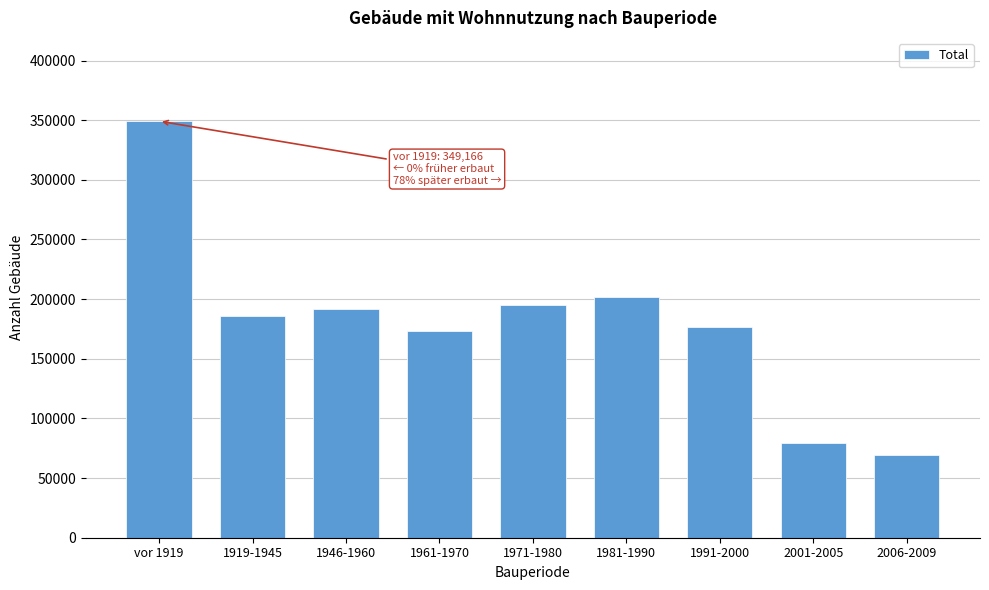

Reading right to left, list all the values displayed in this chart.

2006-2009=69346	2001-2005=79568	1991-2000=176707	1981-1990=201622	1971-1980=195452	1961-1970=173403	1946-1960=191750	1919-1945=186002	vor 1919=349166